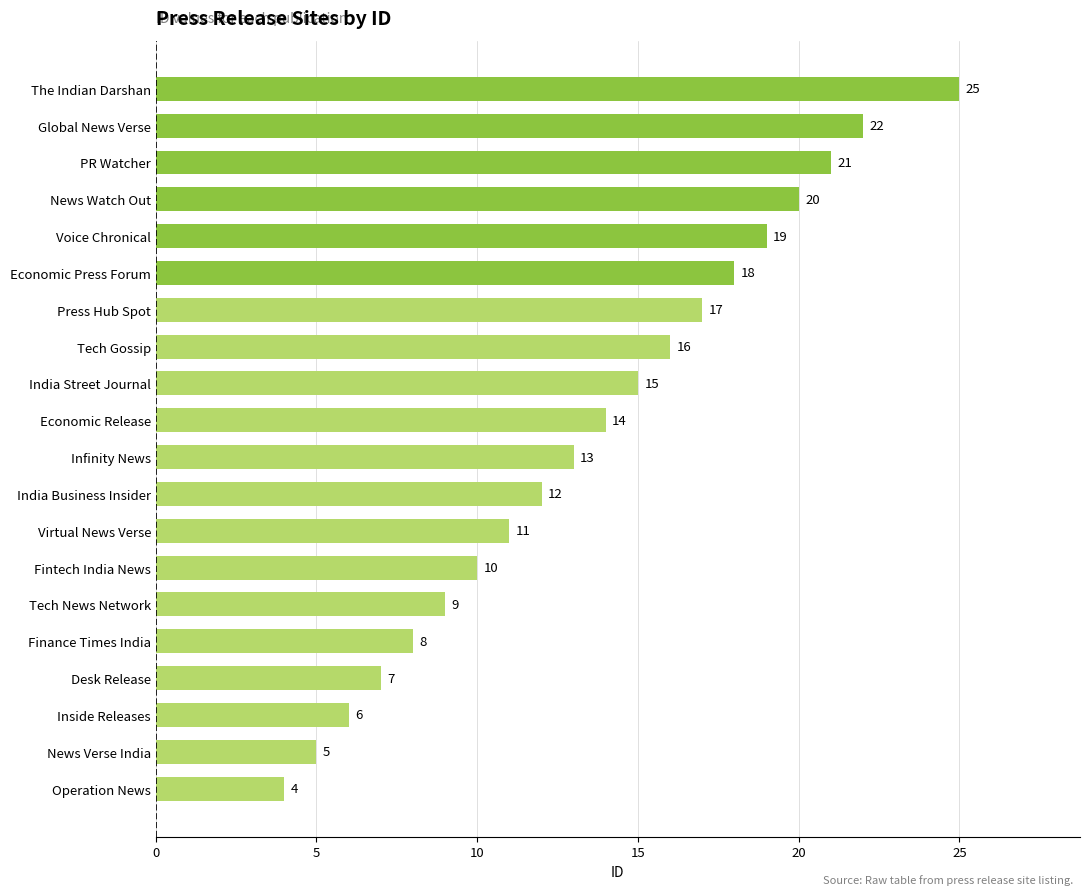

The value at India Business Insider is 12. True or false?

True